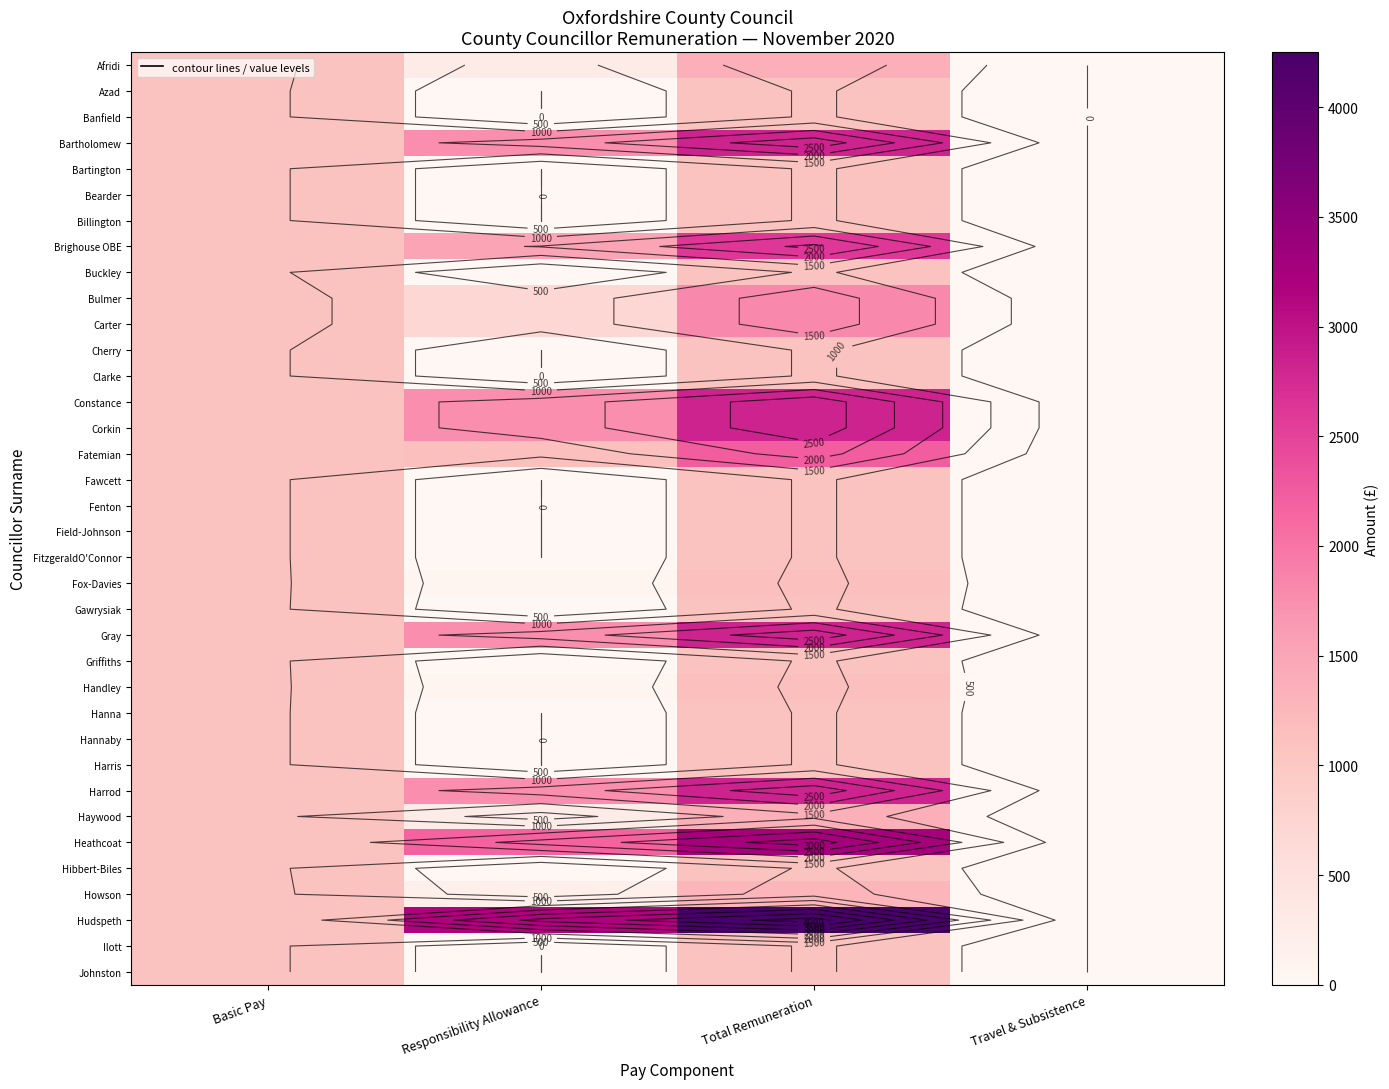

Read the Hibbert-Biles value at Total Remuneration.

1089.9